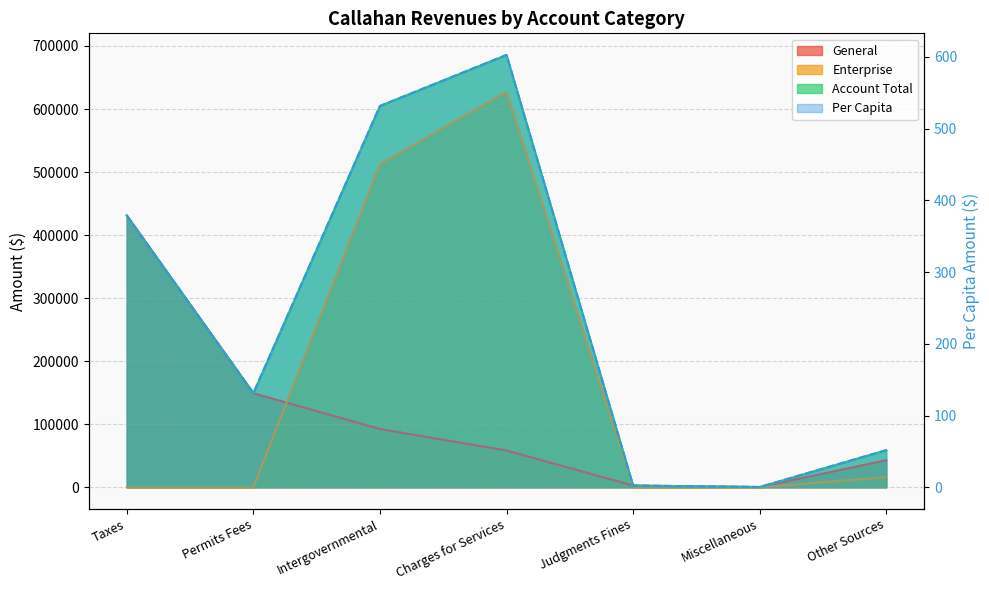

The value of Enterprise at Intergovernmental is 512454.0. True or false?

True